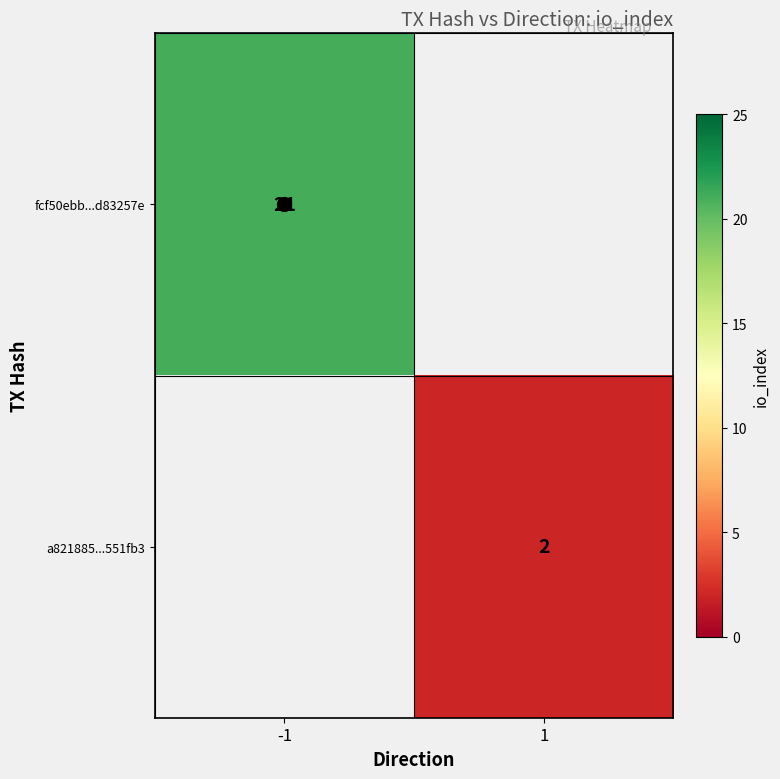

At which label does a821885...551fb3 reach its peak?

-1